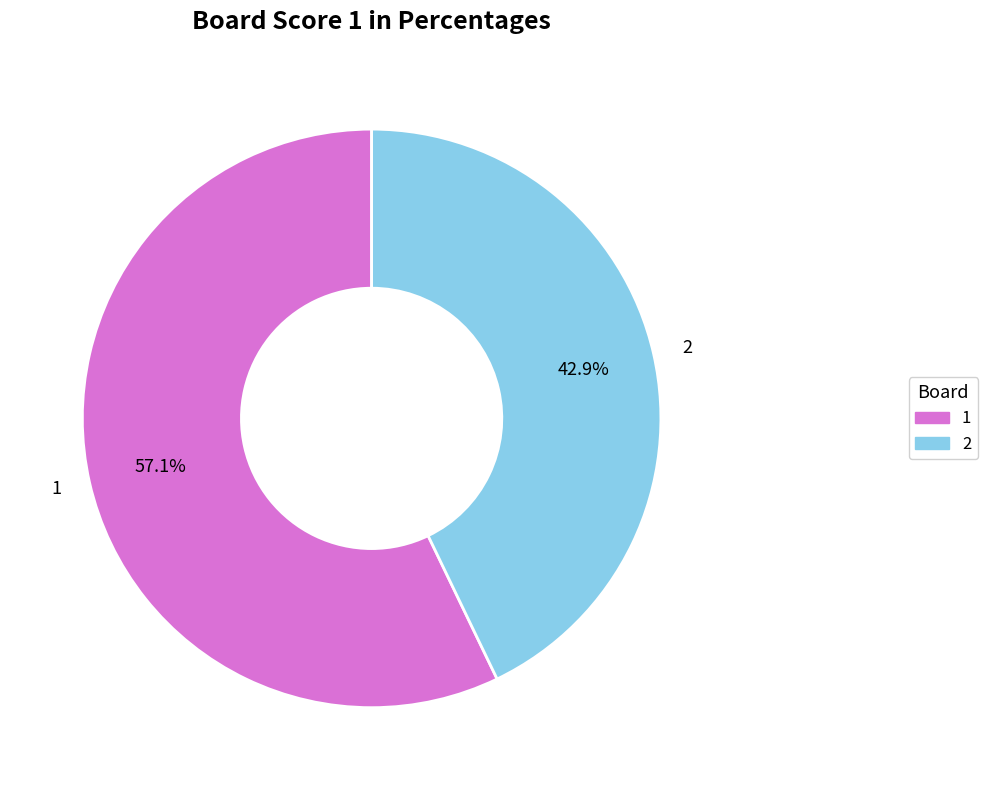

To the nearest percent, what percentage of the pie is 2?

43%